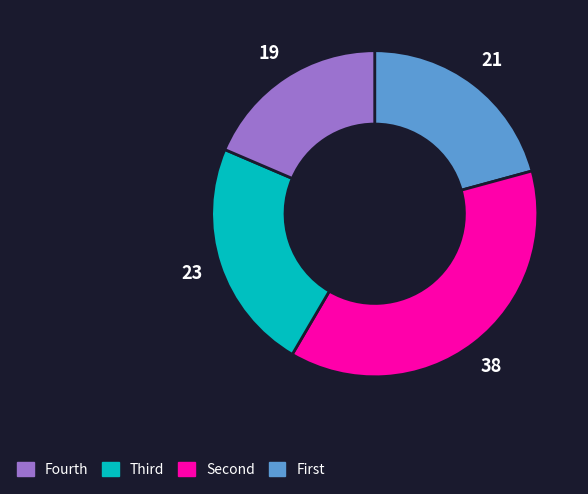

Is there any slice that represents more than half of the pie?

No